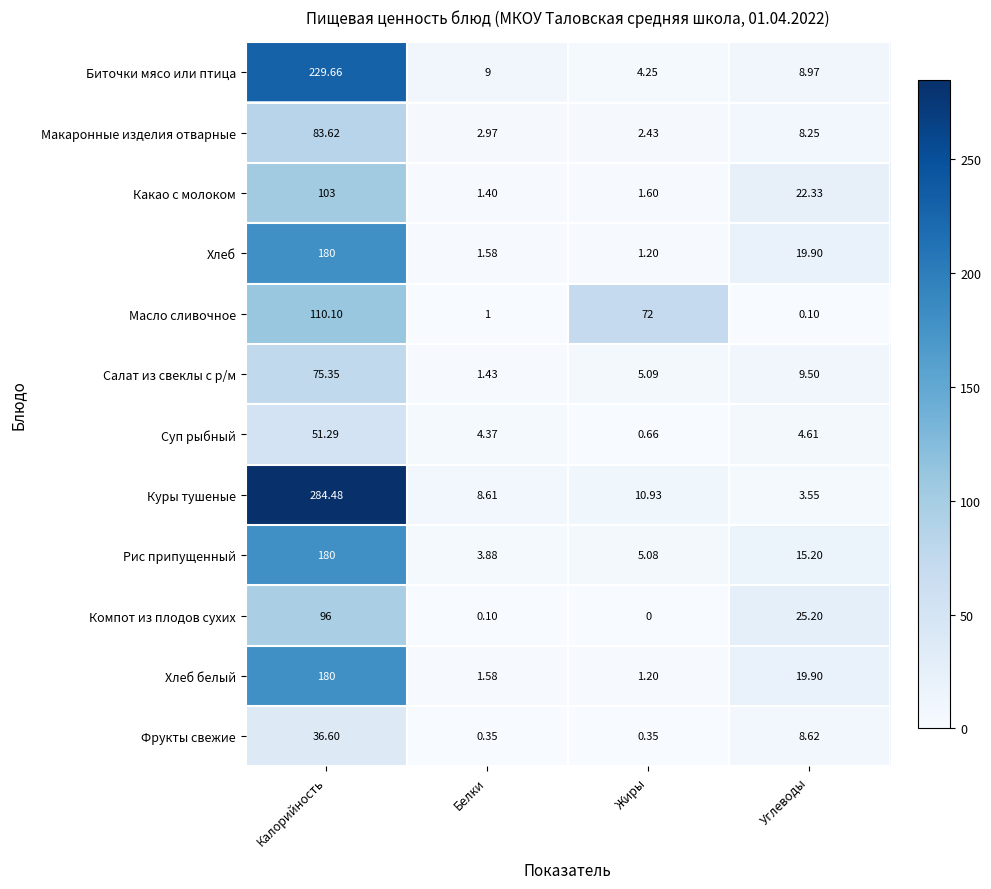

At which label does Биточки мясо или птица first exceed 9?

Калорийность